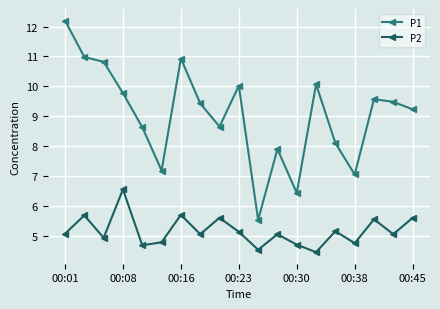

At how many categories does at least one series exceed 8?

14